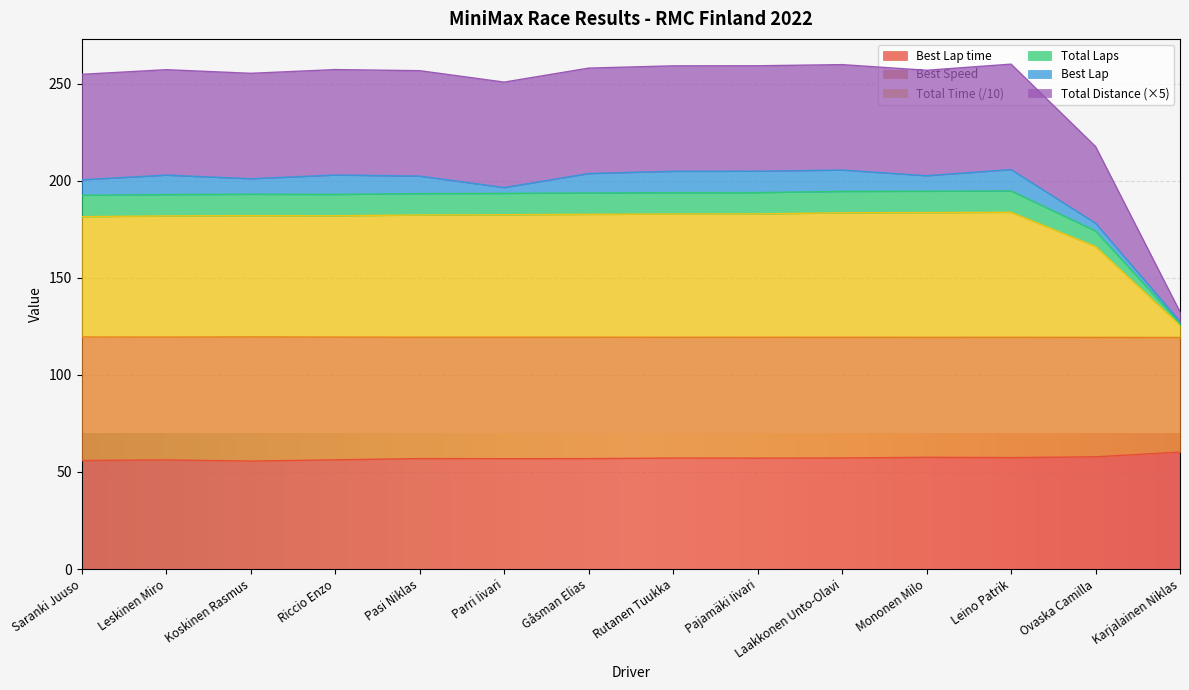

What is the difference between the Best Lap time values at Leino Patrik and Riccio Enzo?

1.2